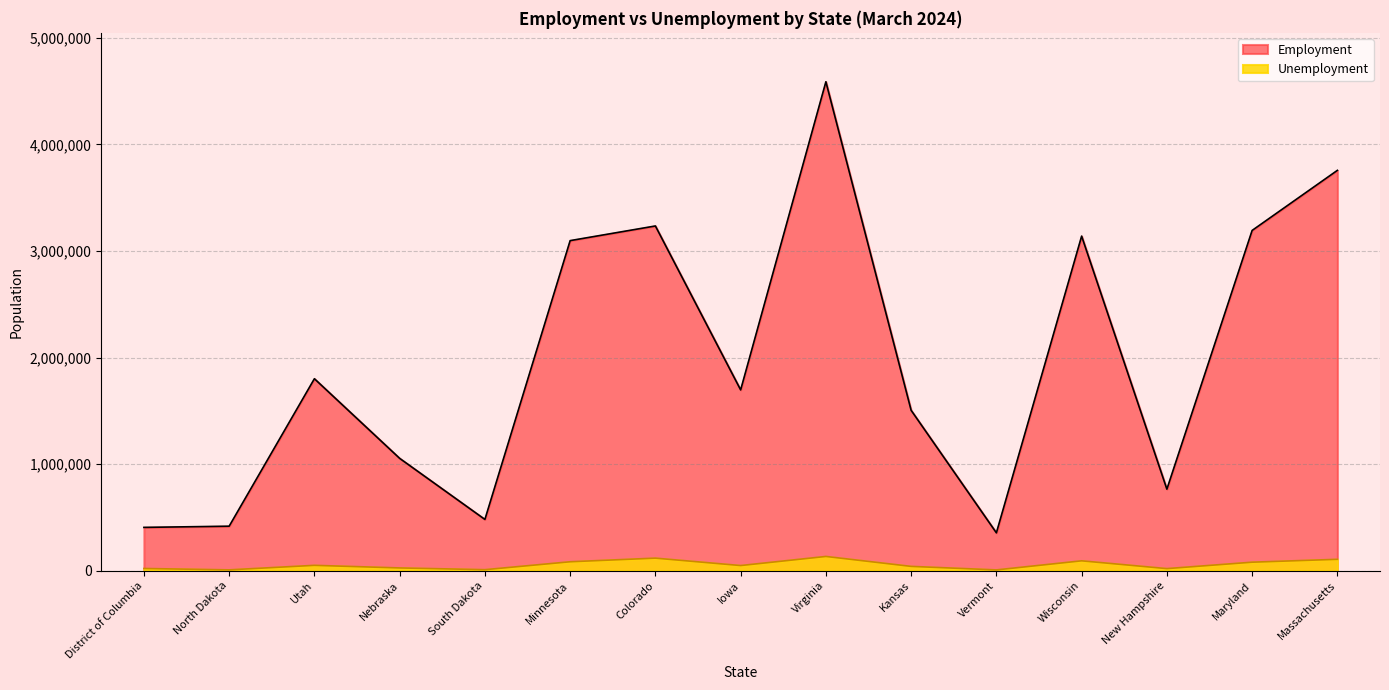

True or false: Employment and Unemployment intersect in this chart.

False